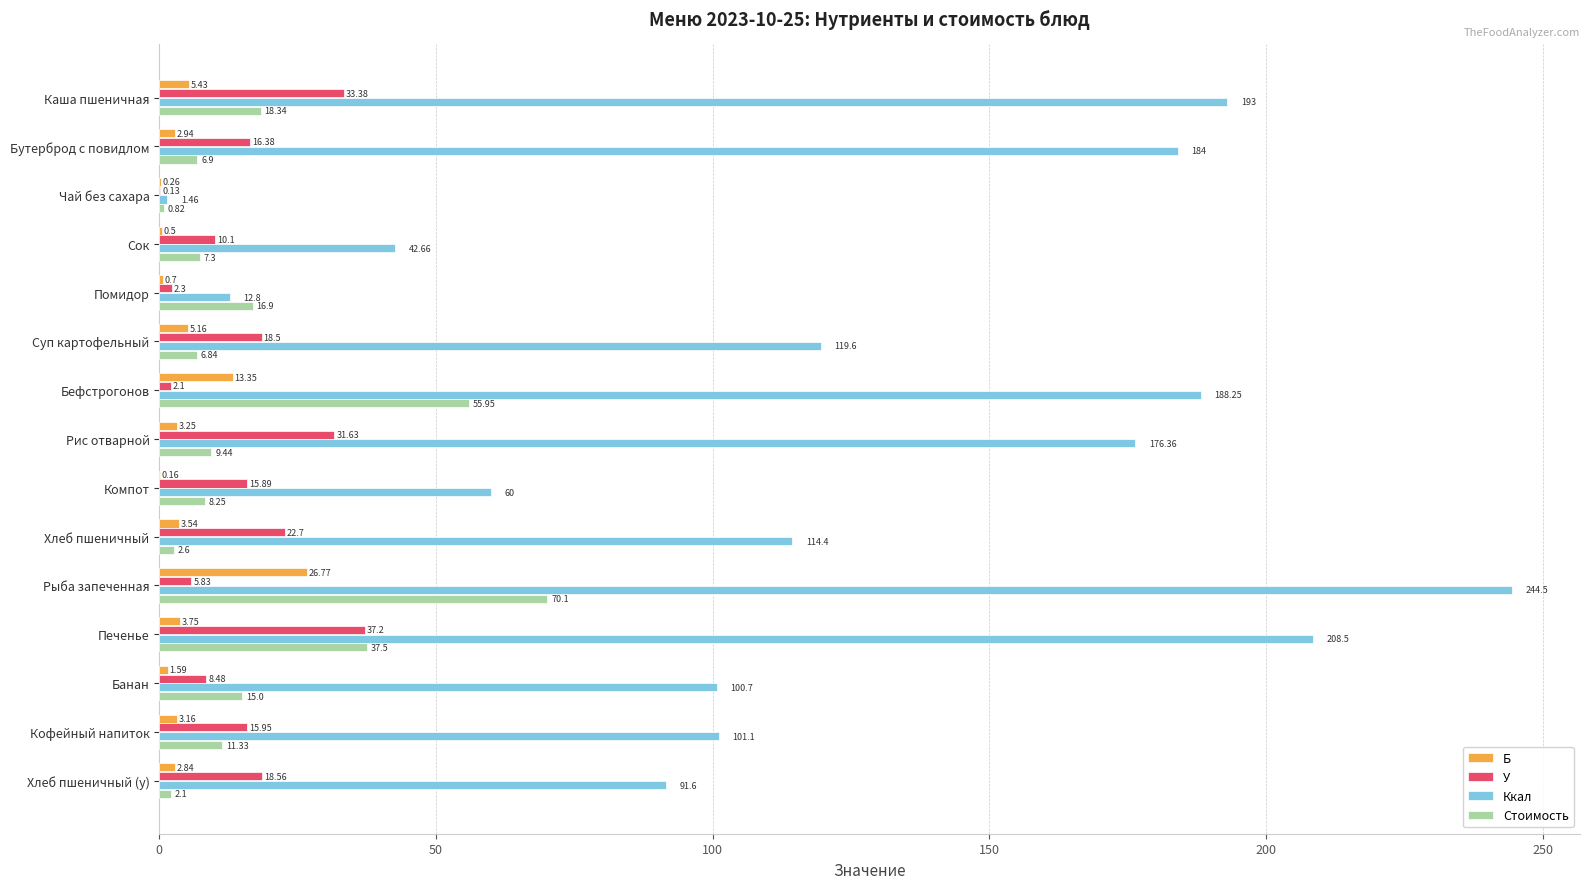

Which series changed the most between Хлеб пшеничный and Рыба запеченная?

Ккал